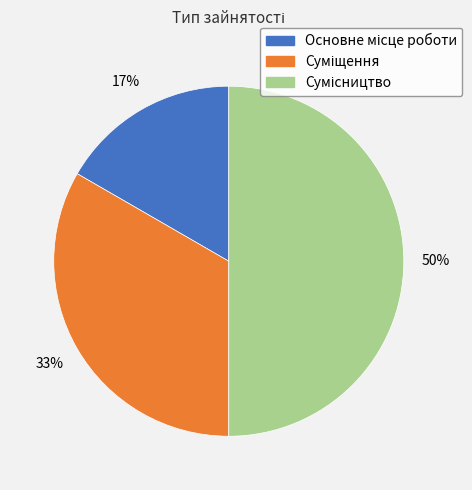

To the nearest percent, what is the average slice percentage?

33%